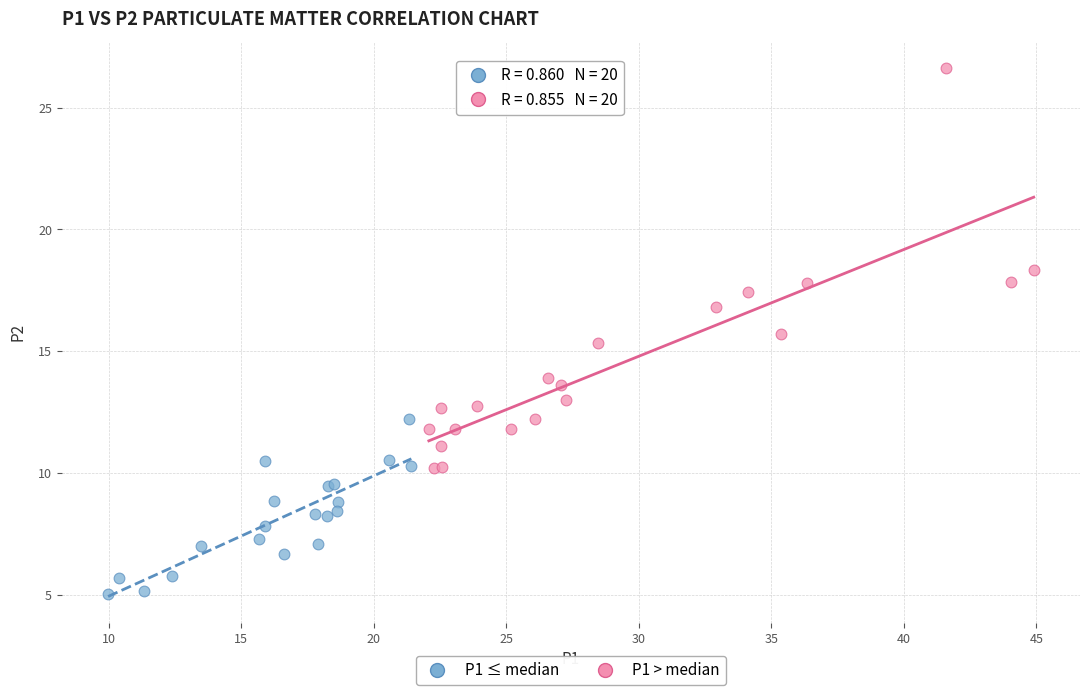

Which series has the largest Y range (max minus min)?

P1 > median